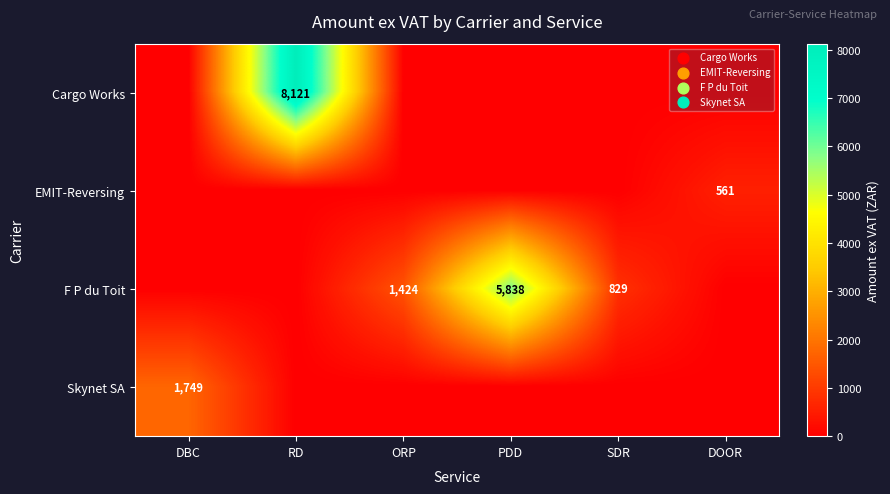

At how many categories does at least one series exceed 2564?

2